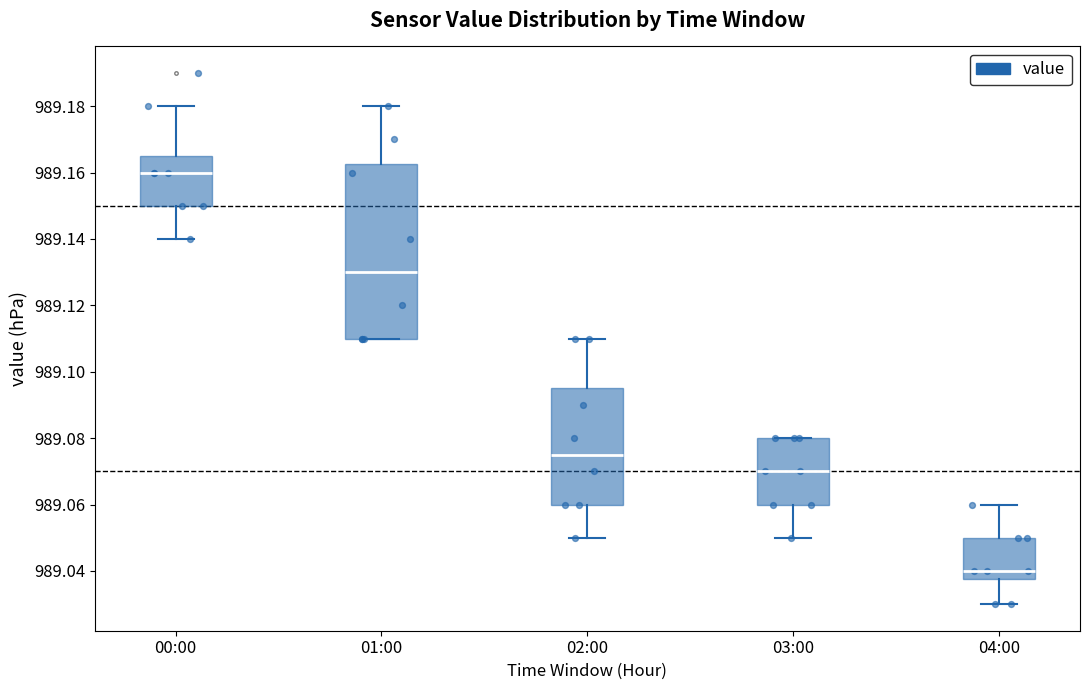

Where does the upper whisker of the box for 00:00 end on the y-axis? The values are not printed on the chart, so give them approximately, as read against the axis.

989.180